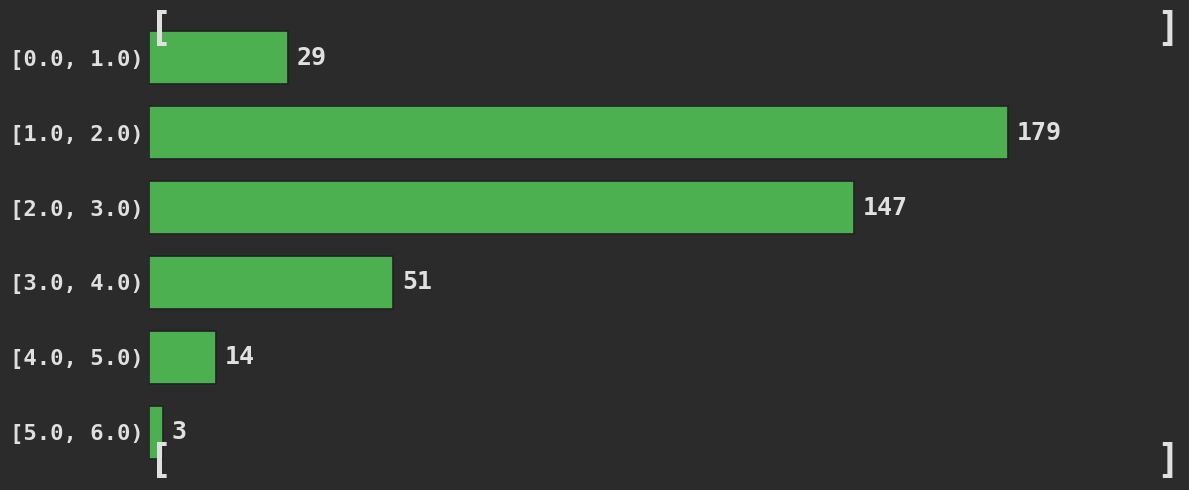

Reading top to bottom, list all the values displayed in this chart.

[0.0, 1.0)=29	[1.0, 2.0)=179	[2.0, 3.0)=147	[3.0, 4.0)=51	[4.0, 5.0)=14	[5.0, 6.0)=3